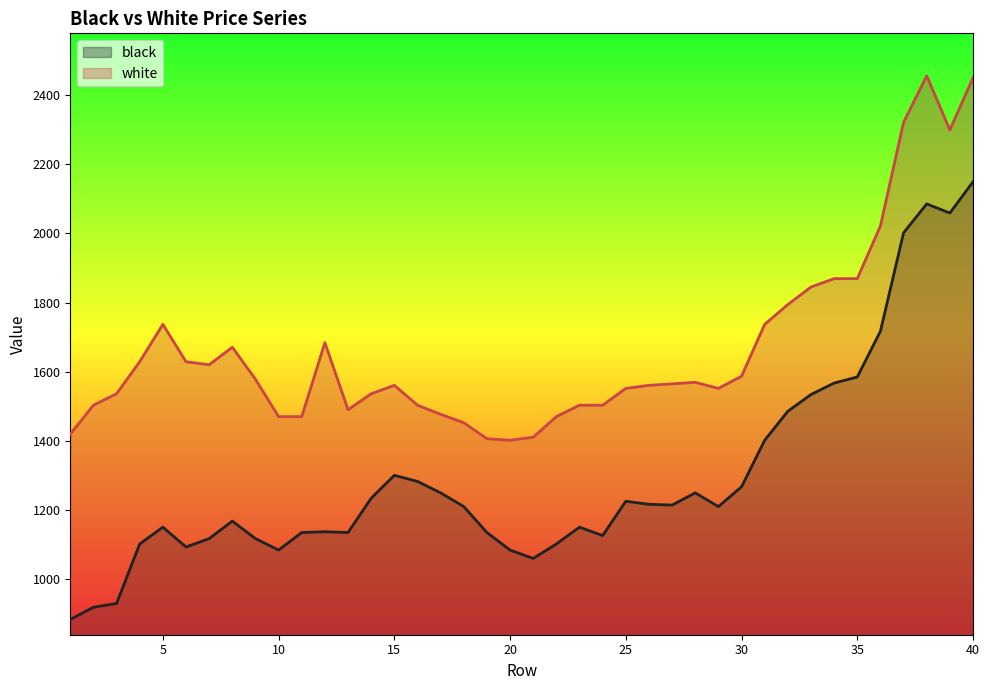

Which series has the largest total across all categories?

white